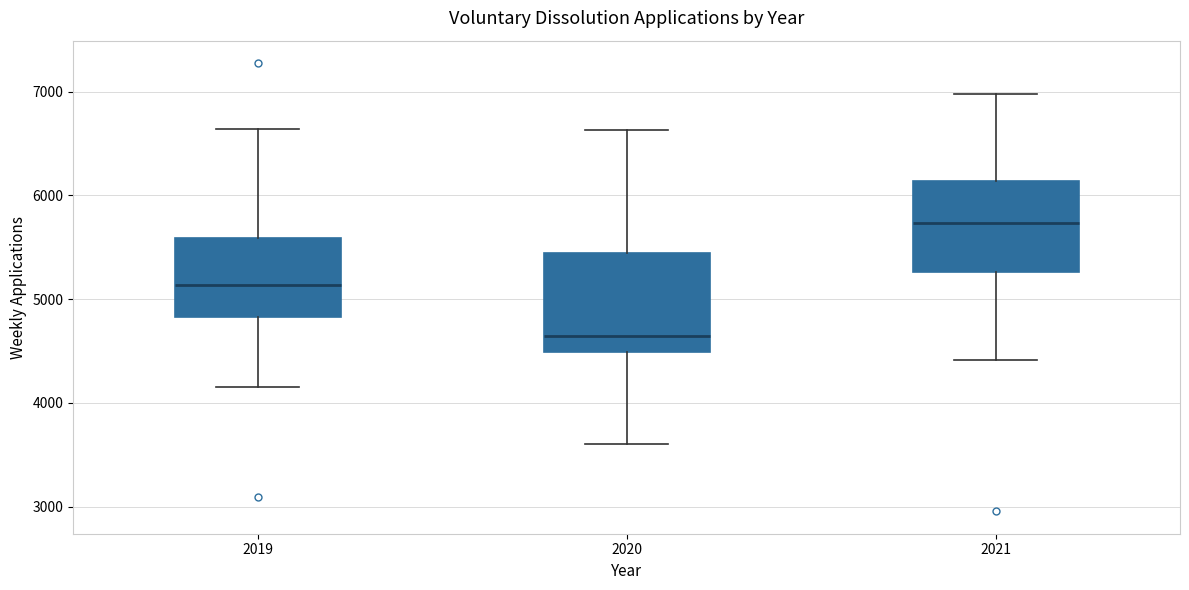

Which box's median line is the highest?

2021